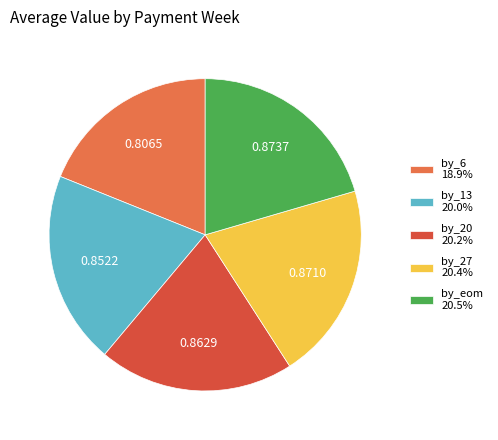

Is there any slice that represents more than half of the pie?

No